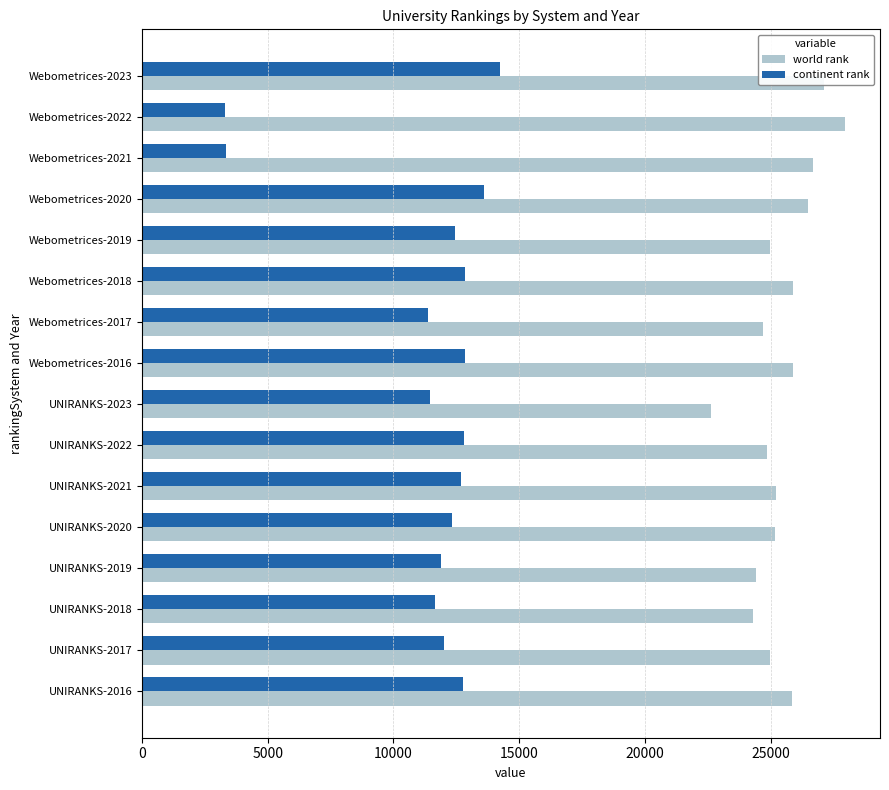

At Webometrices-2020, list the series in order from largest to smallest.

world rank, continent rank